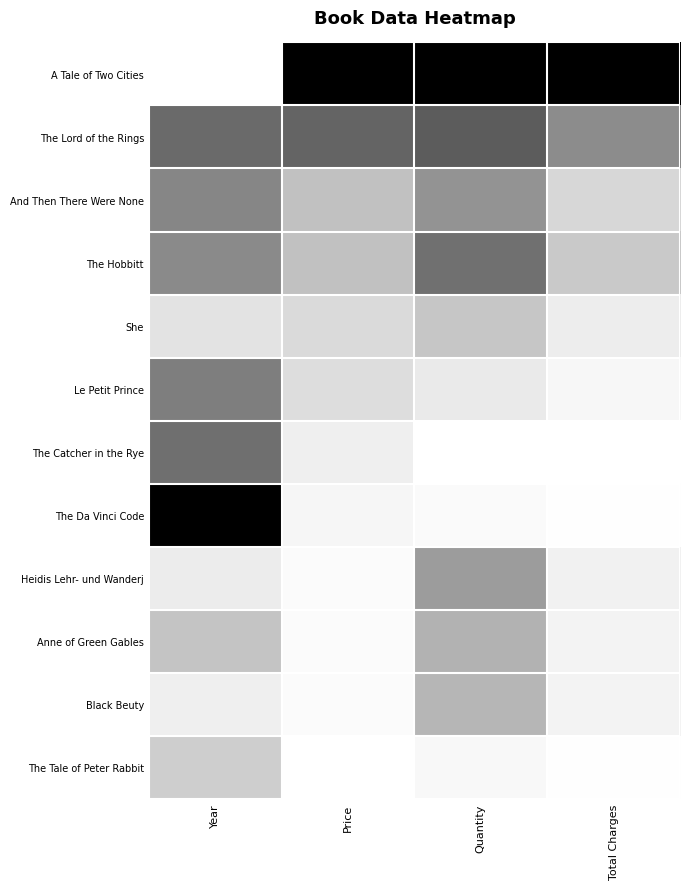

Which has a higher value, Quantity or Total Charges?

Quantity